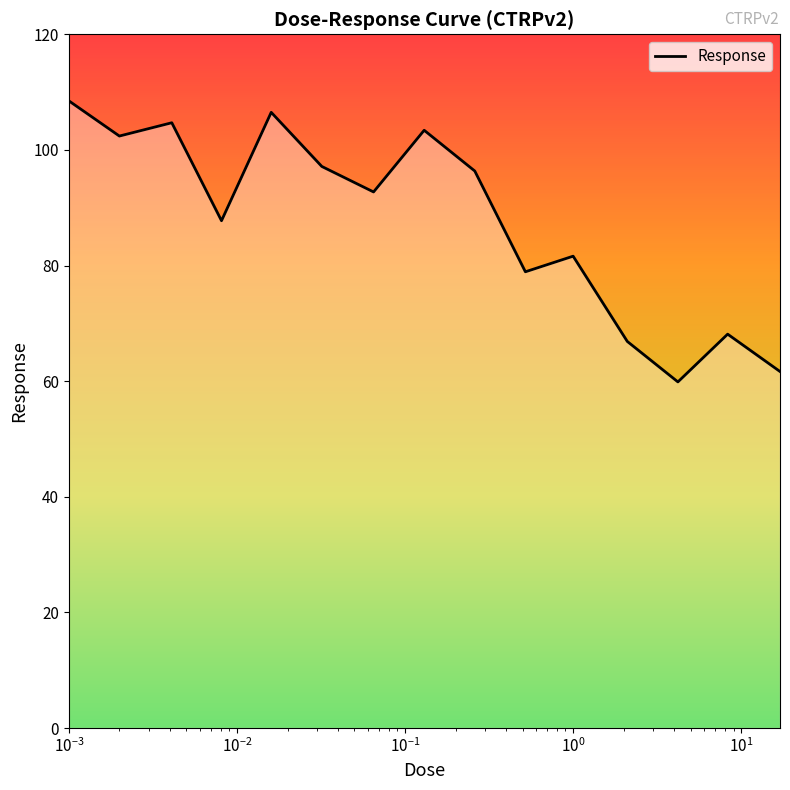

What is the difference between the maximum and minimum values?

48.6